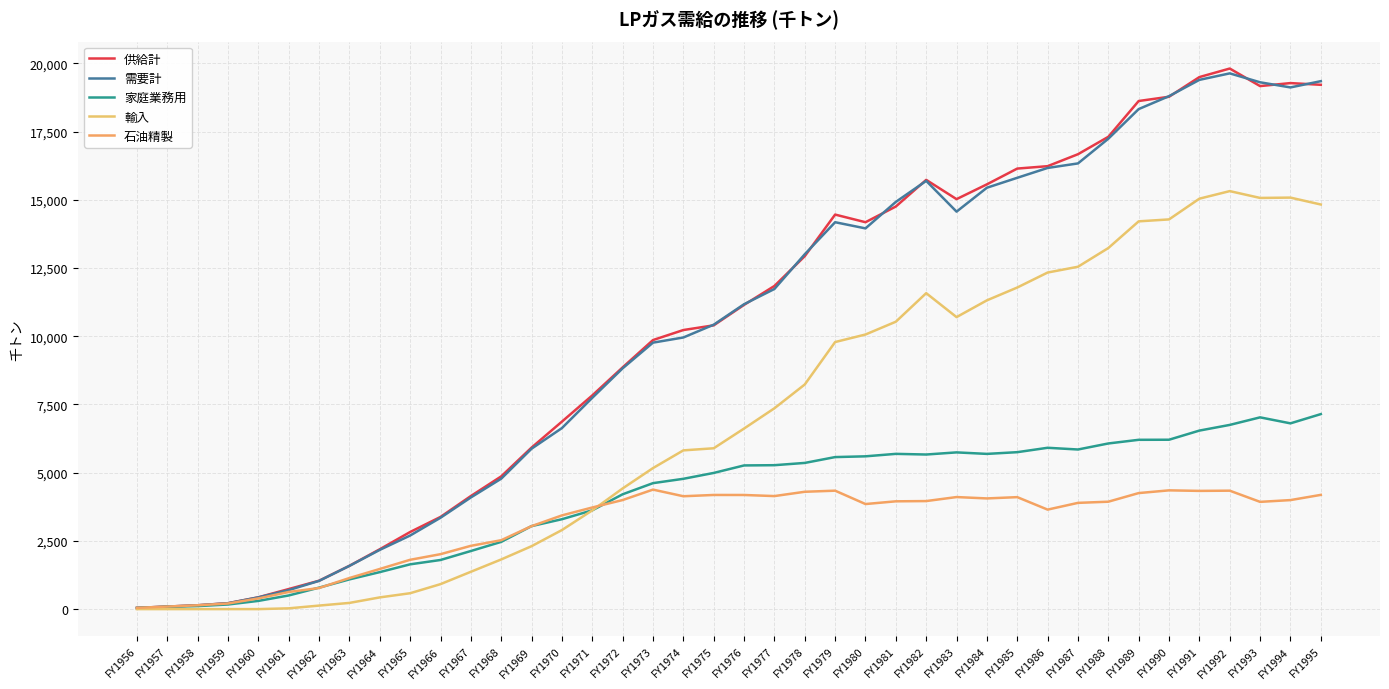

Rank the series at FY1970 from highest to lowest value.

供給計, 需要計, 石油精製, 家庭業務用, 輸入